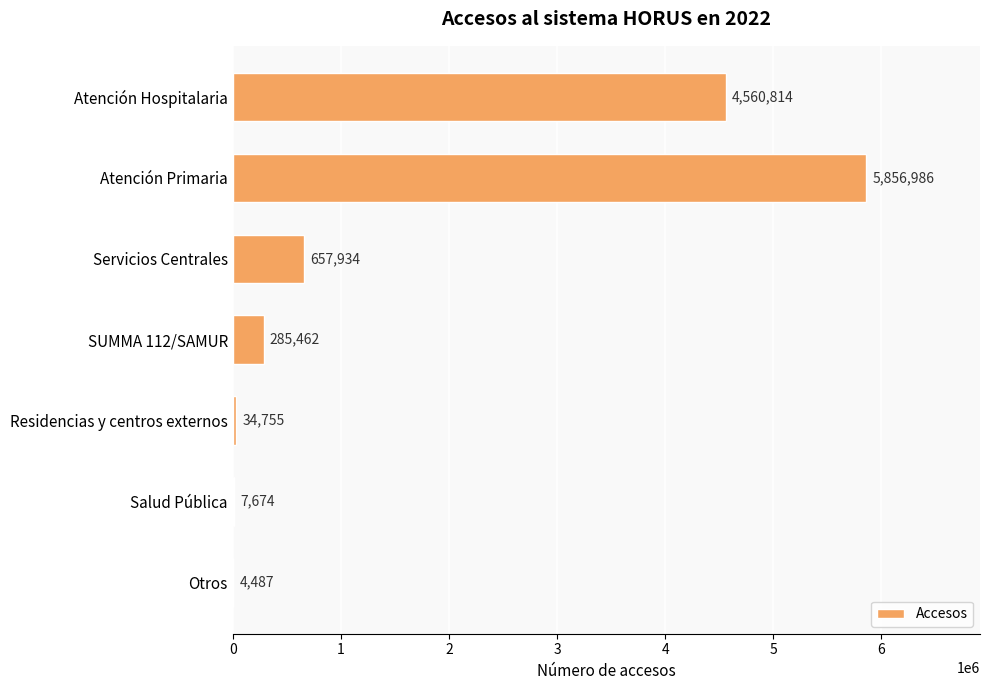

How many data points does each series have?

7